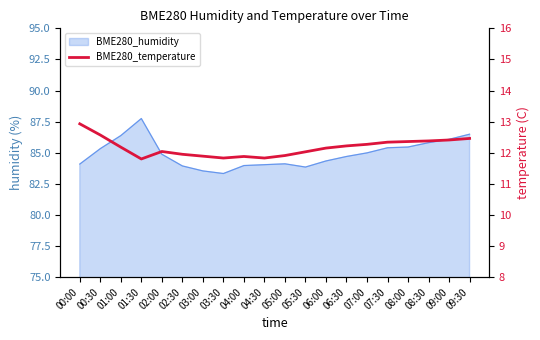

What is the smallest value displayed?

11.8